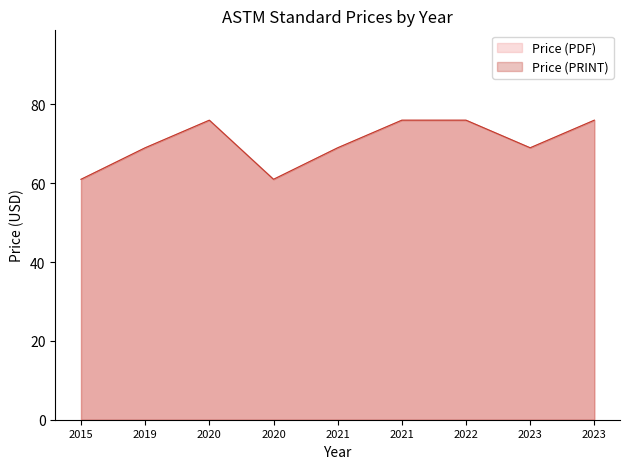

Which category has the lowest value in the Price (PRINT) series?

2015